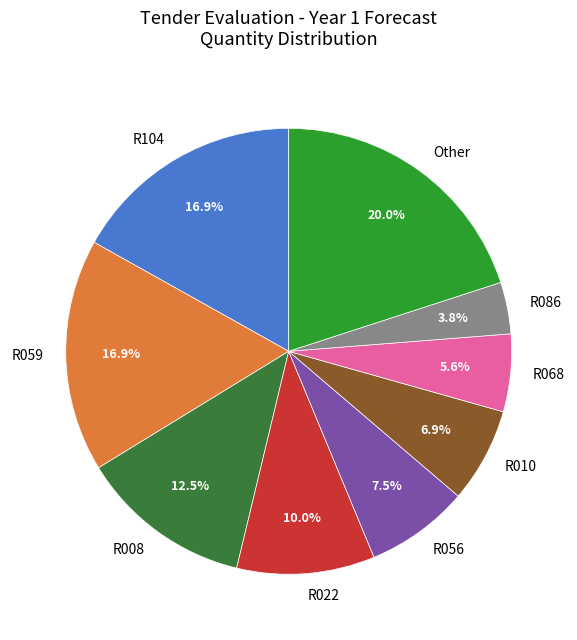

Does any single category account for the majority?

No